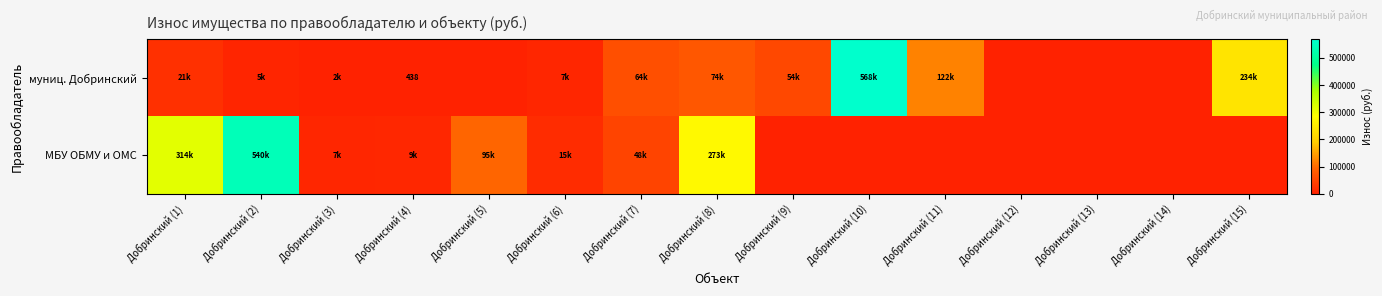

Which category has the lowest value across all series?

Добринский (5)